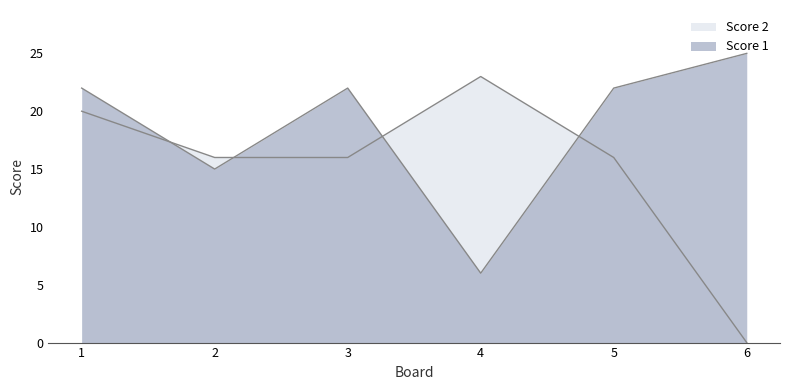

What is the total value across all series at 6?

25